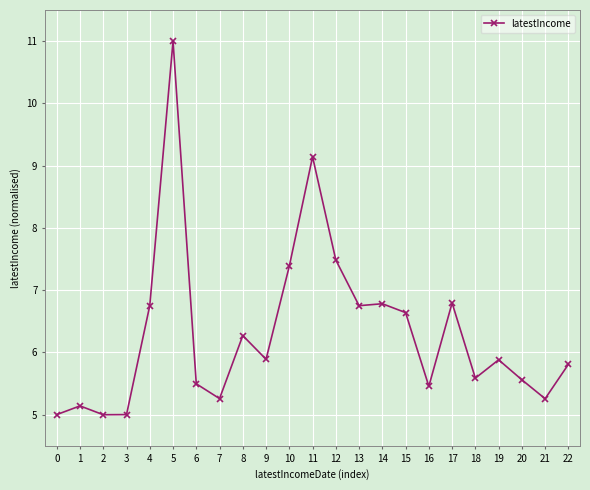

What is the difference between the values at 14 and 6?

1.3